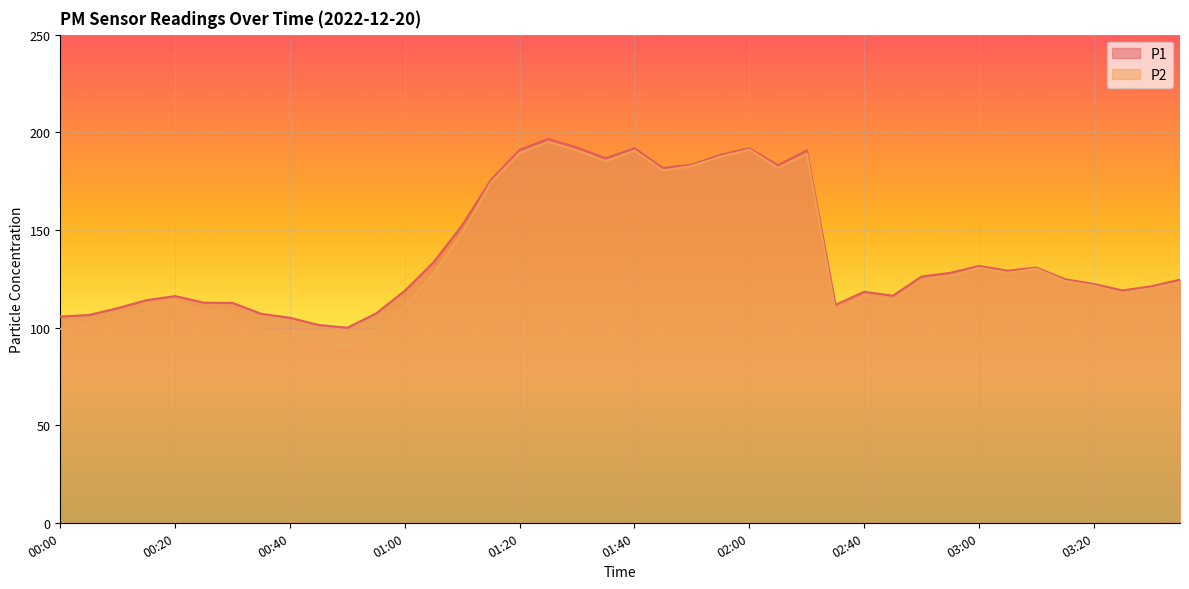

How many interior local valleys does the P2 series have?

8